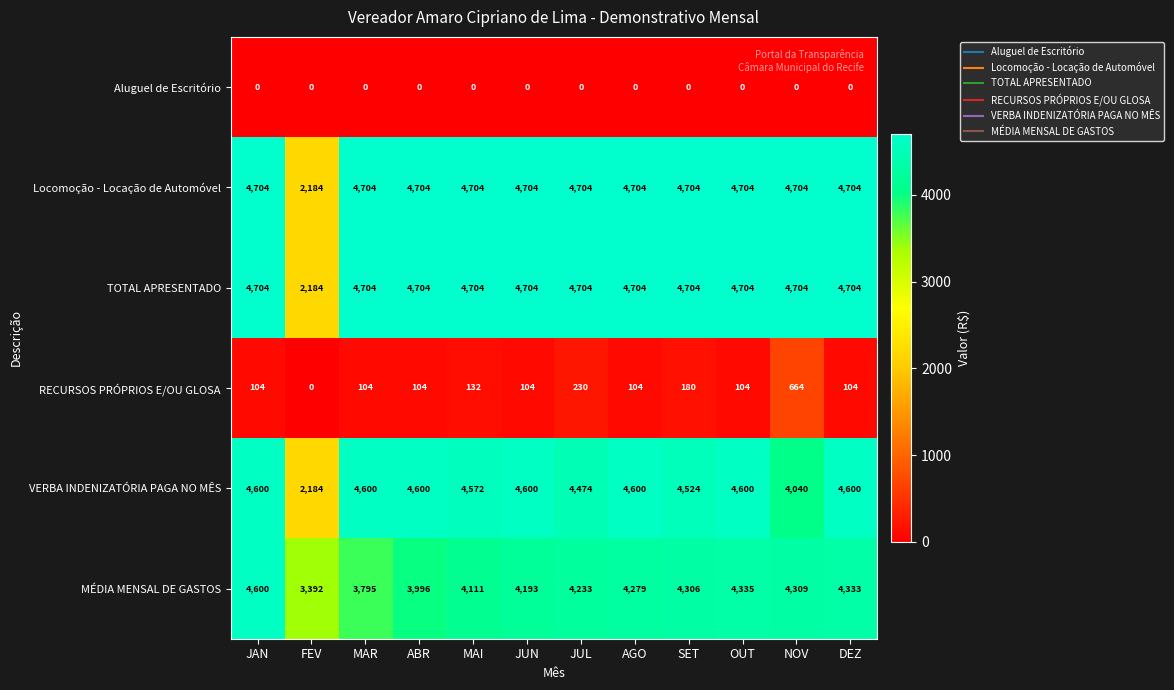

Read the RECURSOS PRÓPRIOS E/OU GLOSA value at JUN.

104